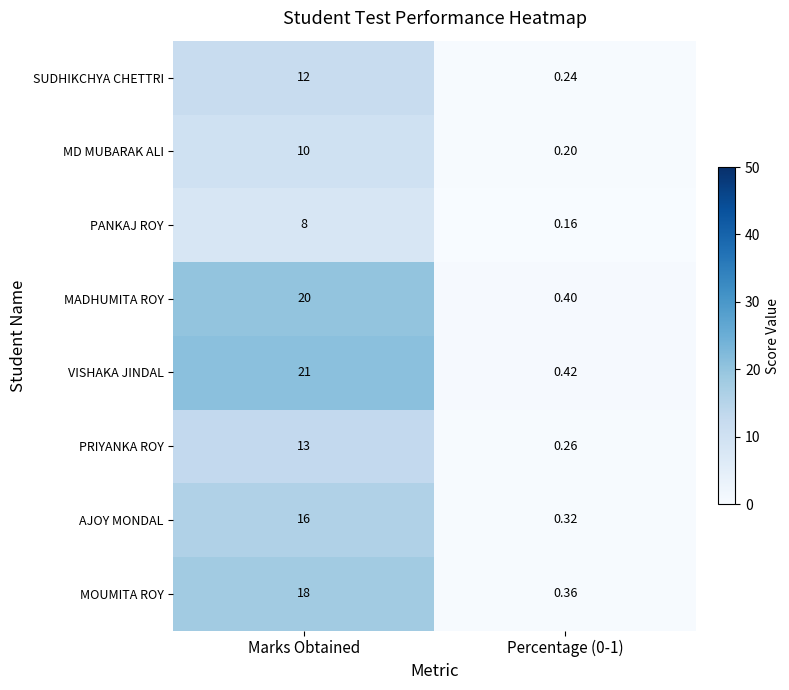

At which category does the chart reach its peak across all series?

Marks Obtained